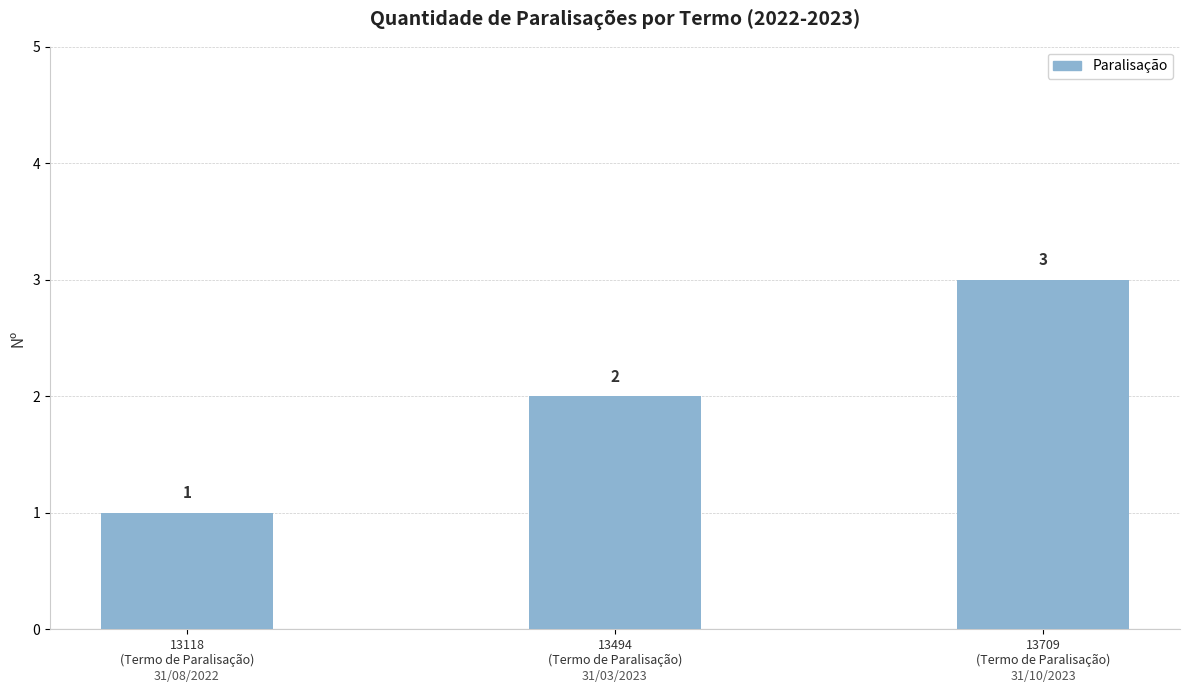

What is the sum of all values?

6